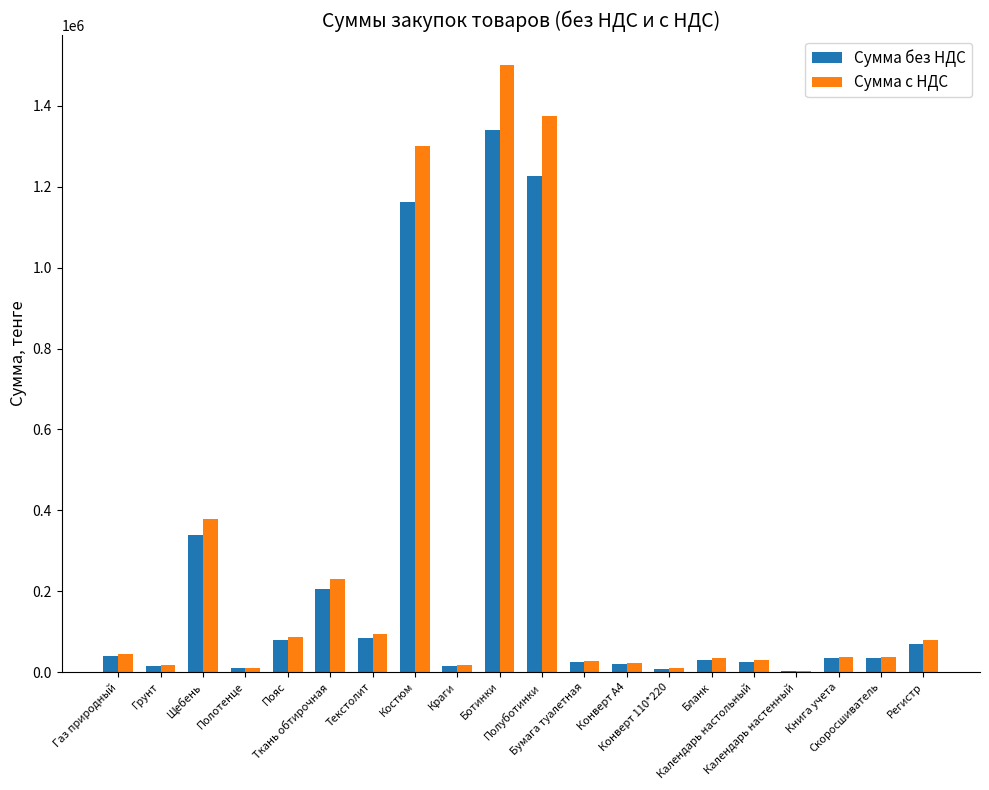

What is the sum of all Сумма с НДС values?

5334062.2